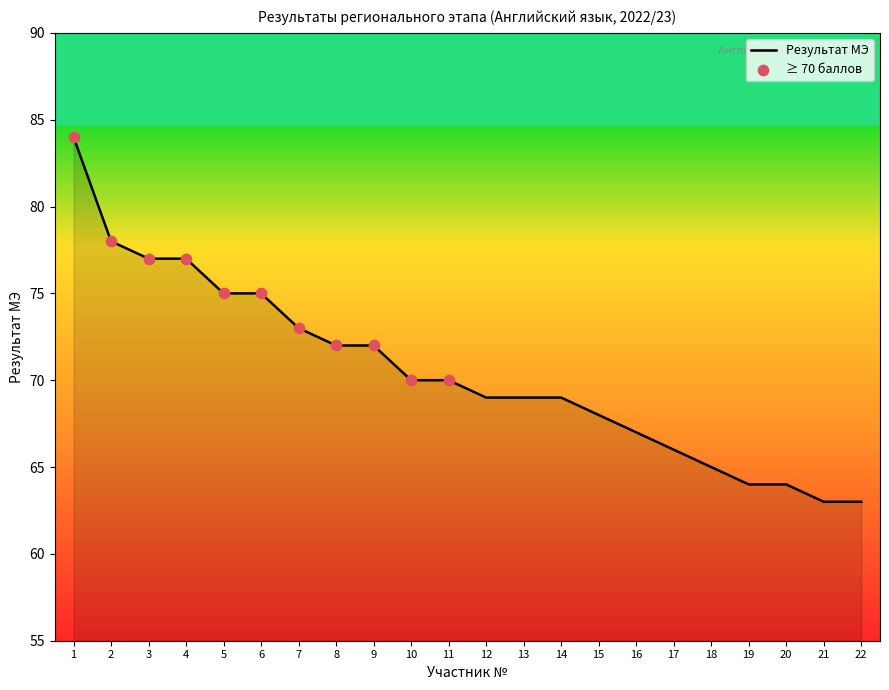

Between 18 and 2, which is larger?

2